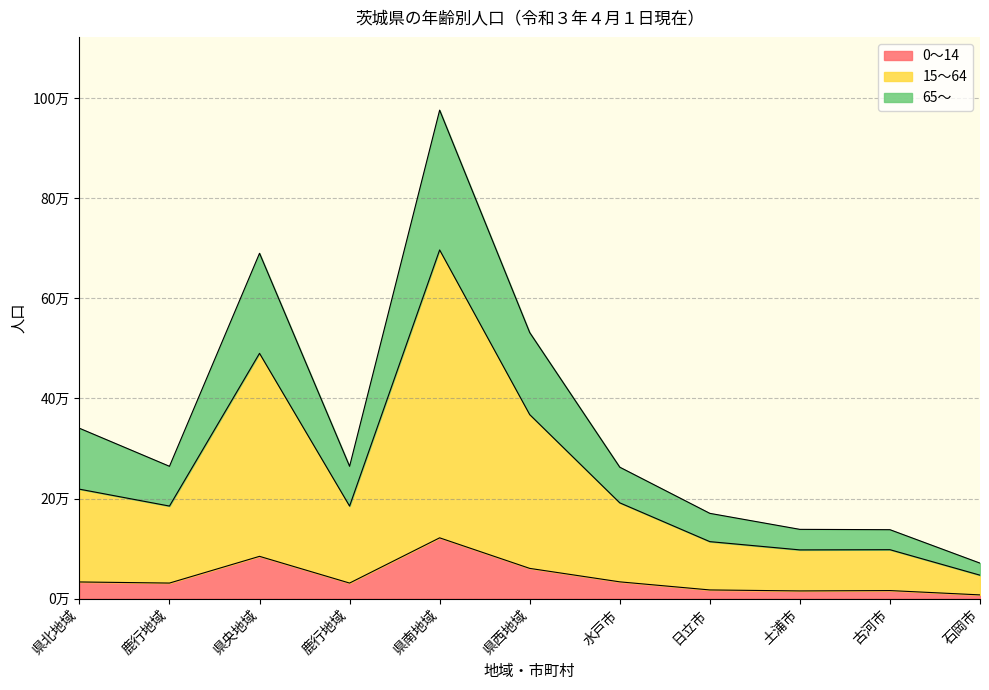

Does the chart display data point markers on the line(s)?

No